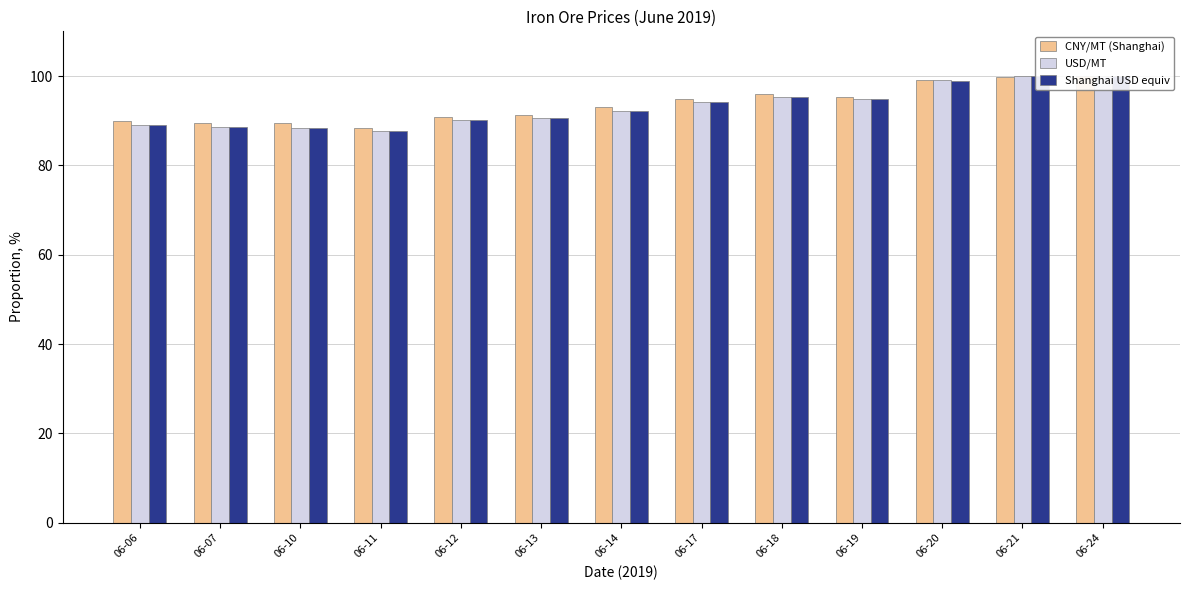

Is it true that Shanghai USD equiv equals 100.0 at 06-21?

True